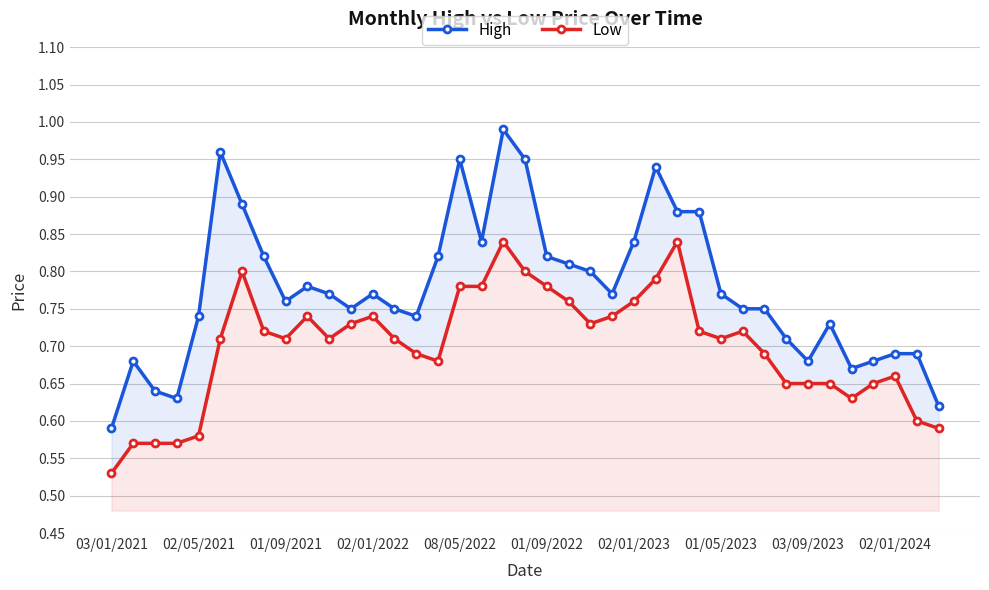

What is the difference between the second highest and minimum values in the Low series?

0.3